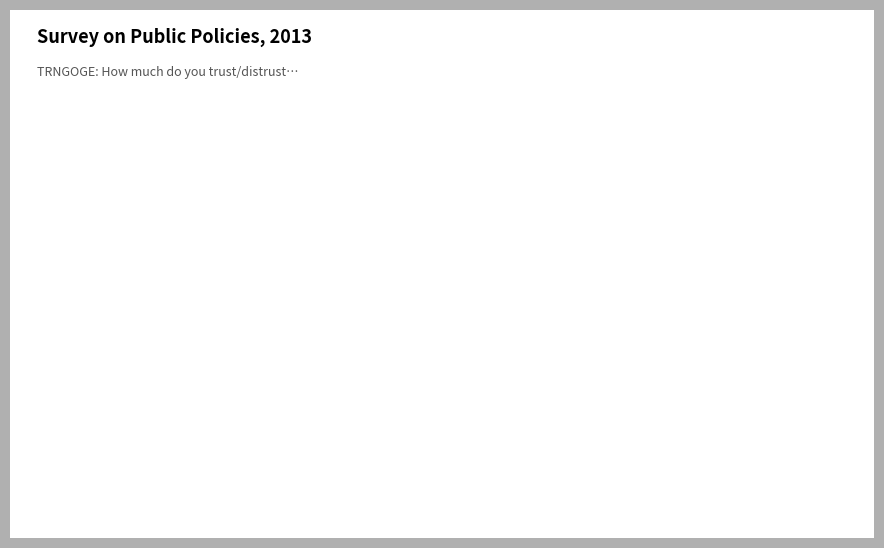

Count the number of slices in the pie.

6